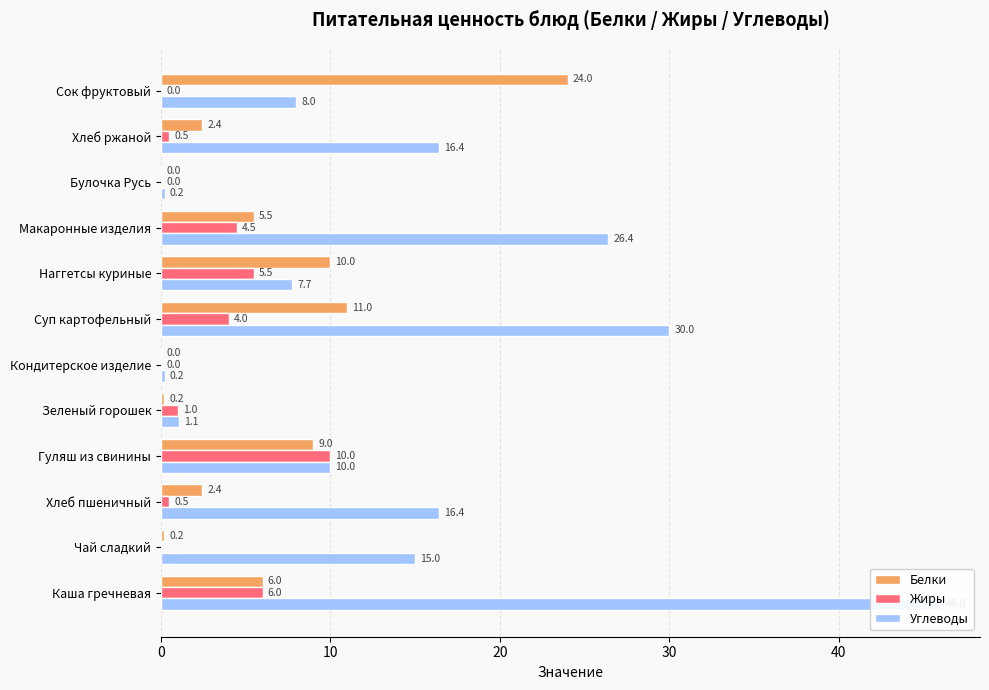

What is the label of the 3rd bar from the right?

Булочка Русь